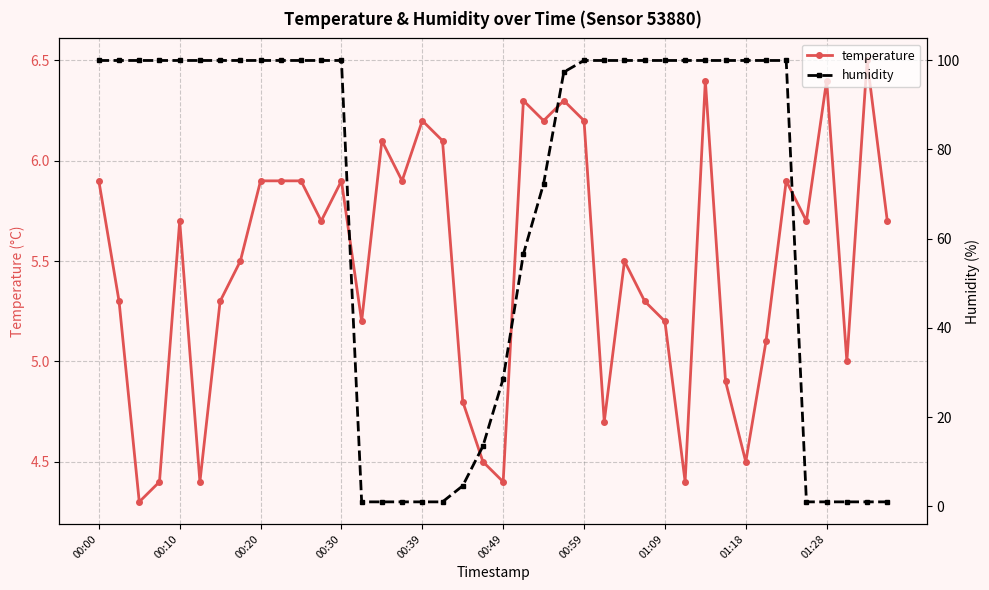

What is the approximate value of temperature at 01:28?

6.4